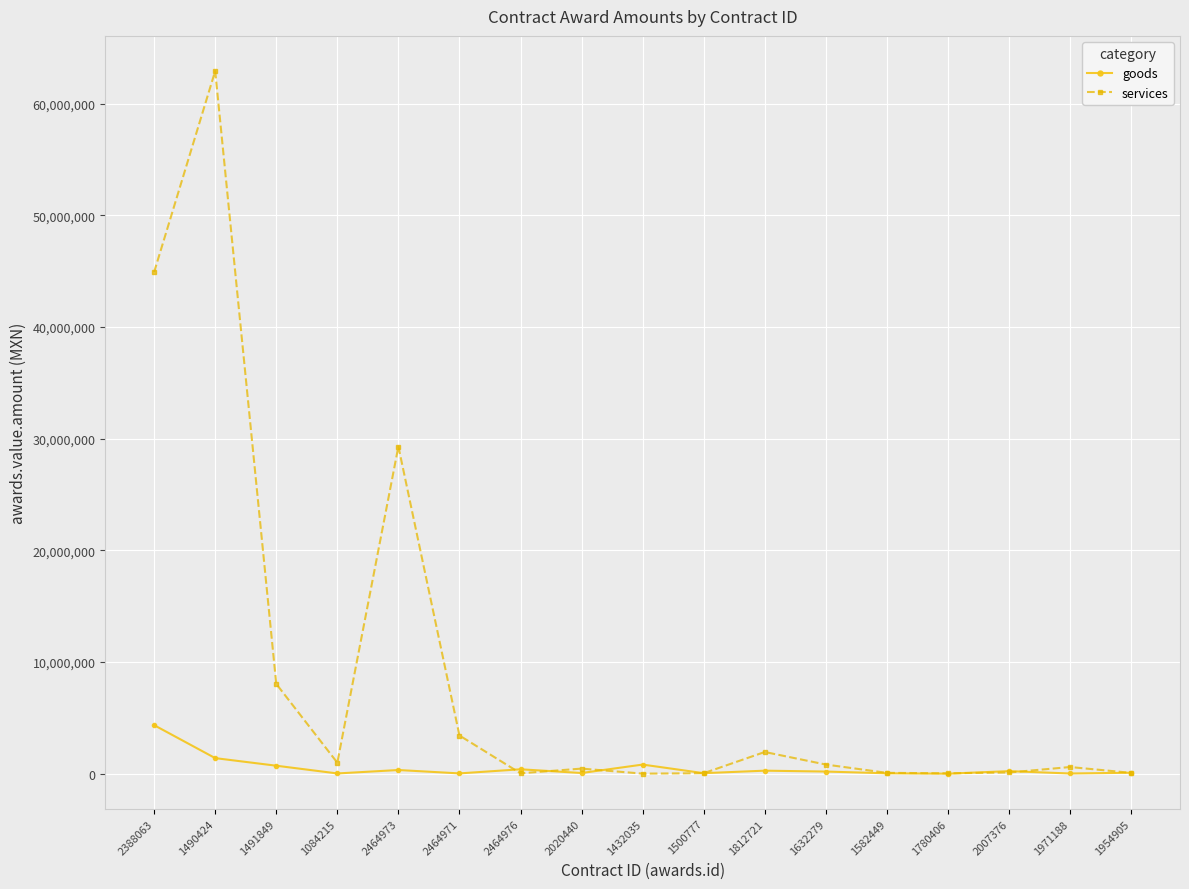

What is the difference between the goods values at 1500777 and 1084215?

24030.6